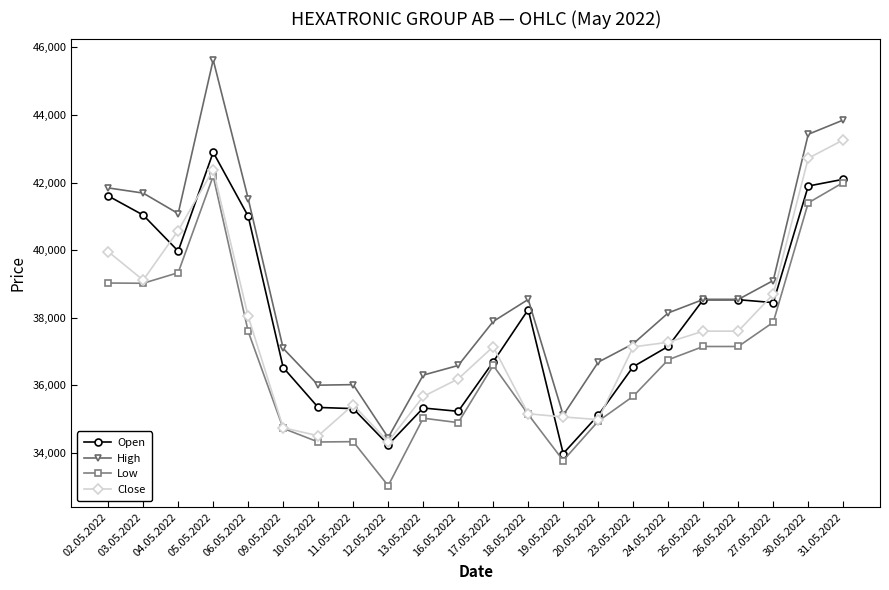

Does the chart display data point markers on the line(s)?

Yes